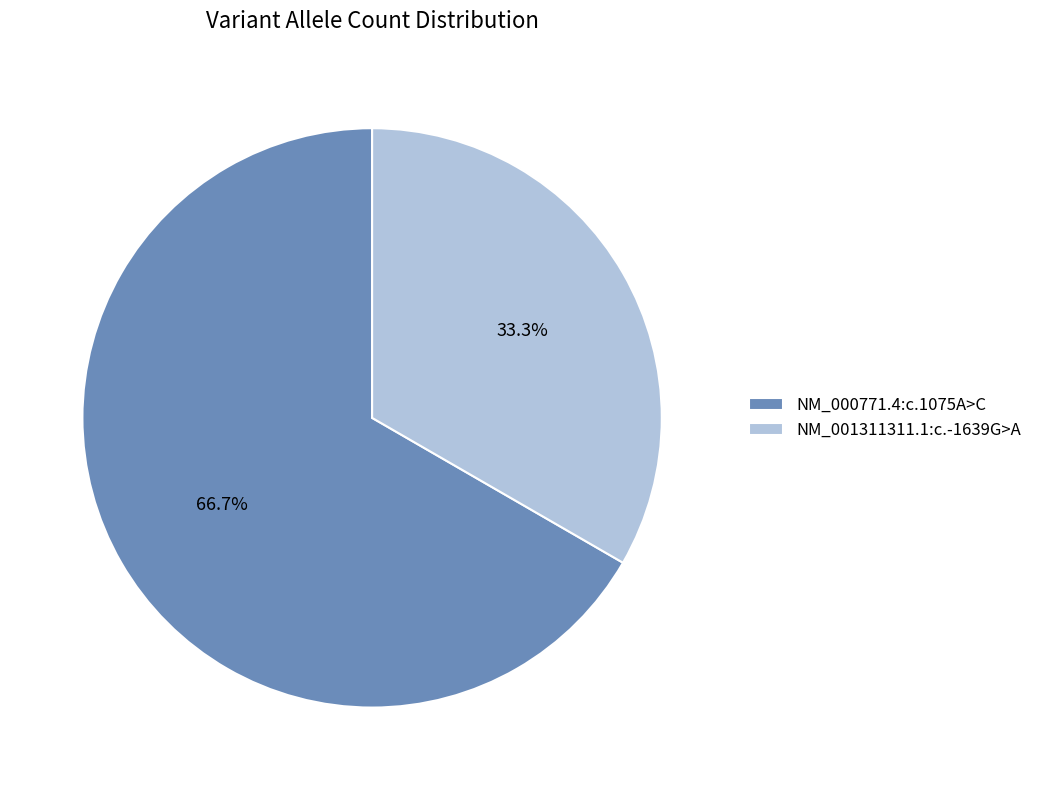

To the nearest percent, what is the difference between the NM_001311311.1:c.-1639G>A and NM_000771.4:c.1075A>C slice percentages?

33%